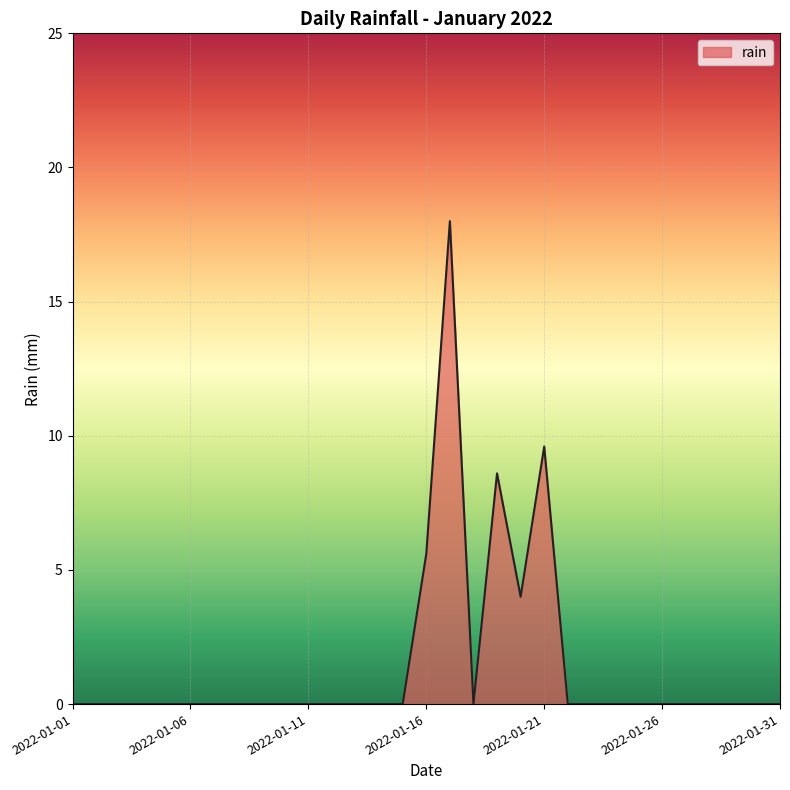

What is the greatest value displayed?

18.0